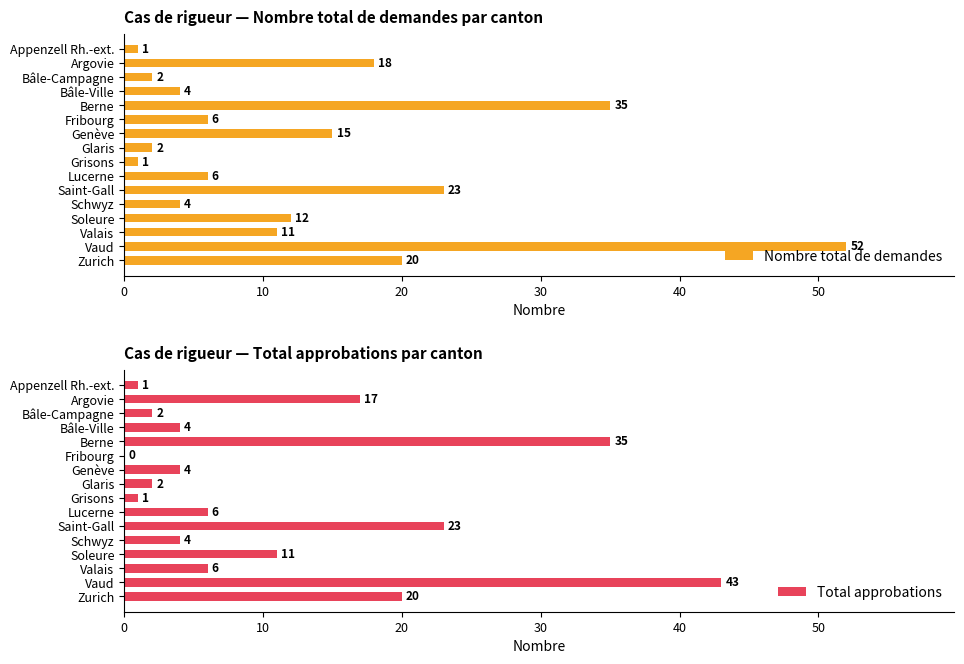

At which label is Nombre total de demandes closest to 26?

Saint-Gall